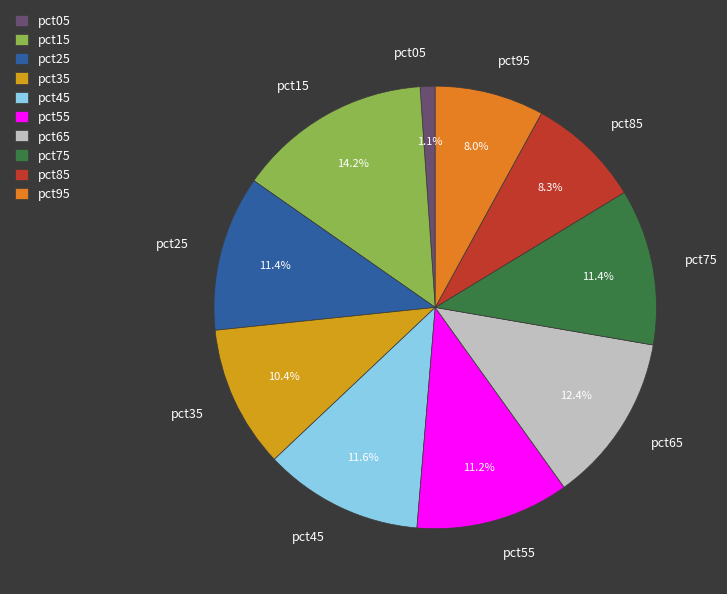

Is there a majority slice in this chart?

No